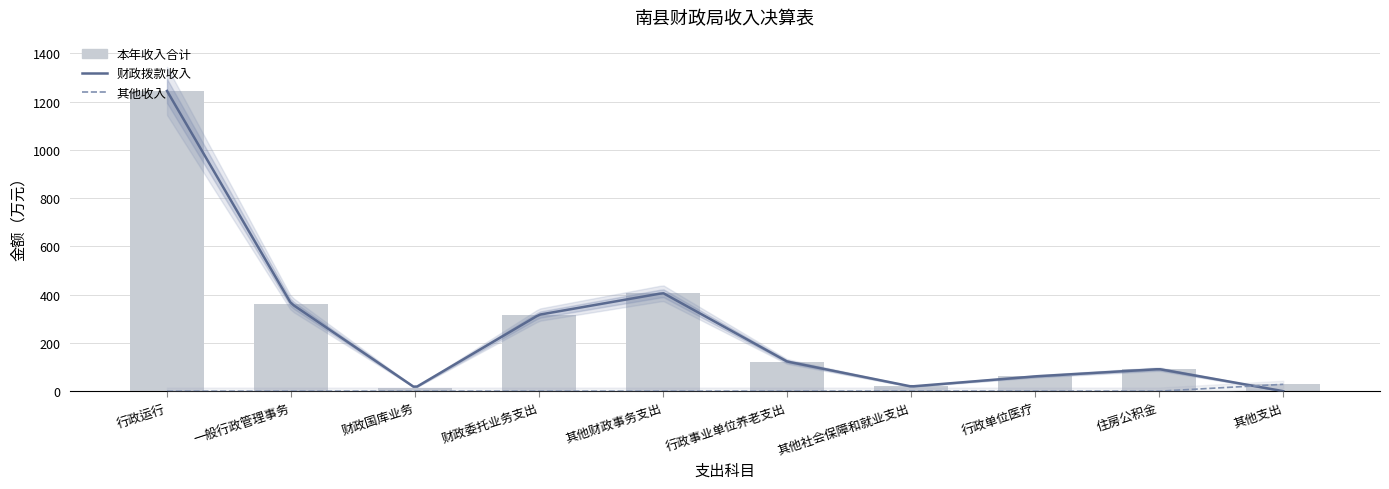

What is the value of the 财政拨款收入 bar at the 8th from the left?

61.4